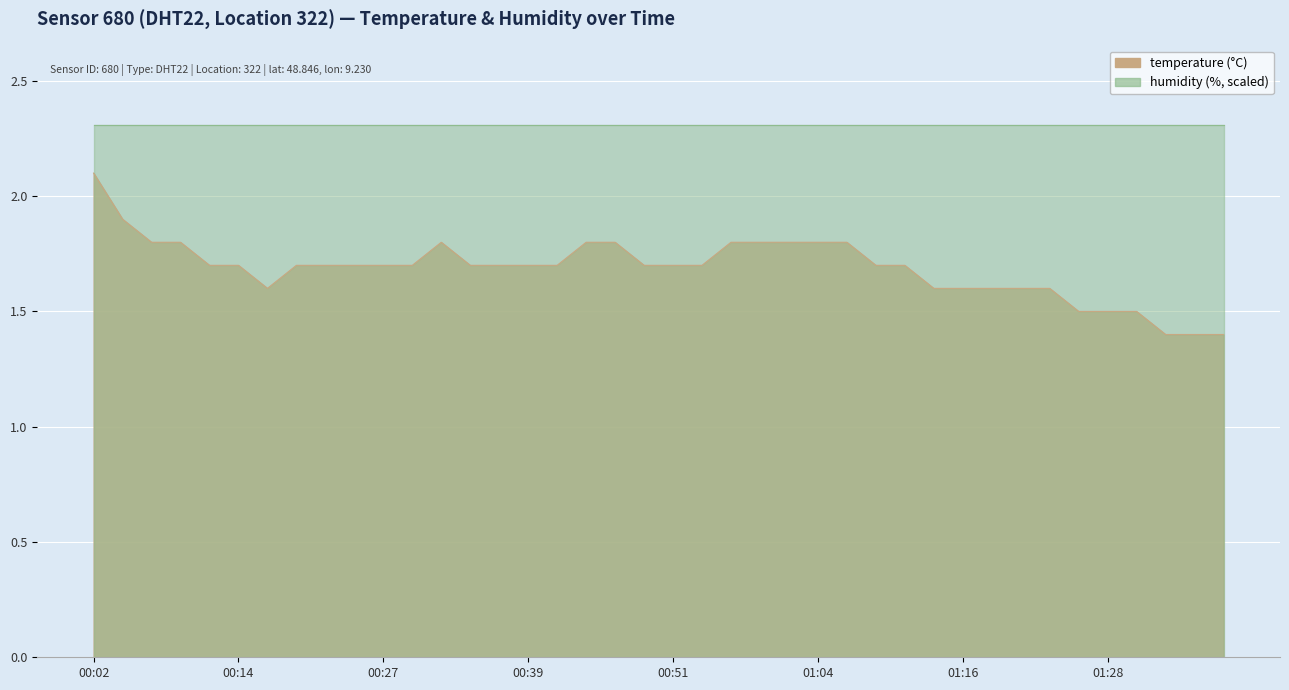

Read the value at 01:09.

1.7